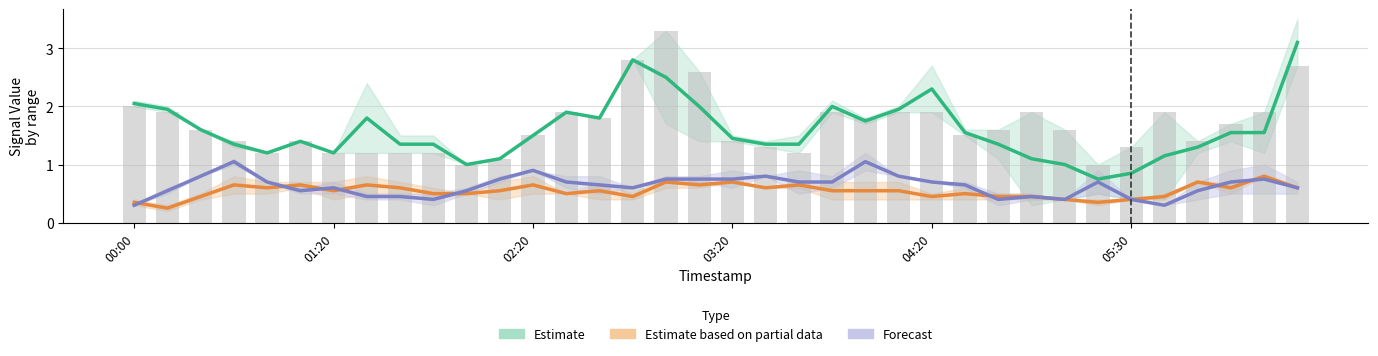

Which series has the largest total across all categories?

Estimate